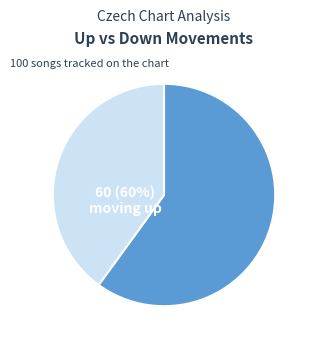

Which category has the smallest portion of the pie?

down